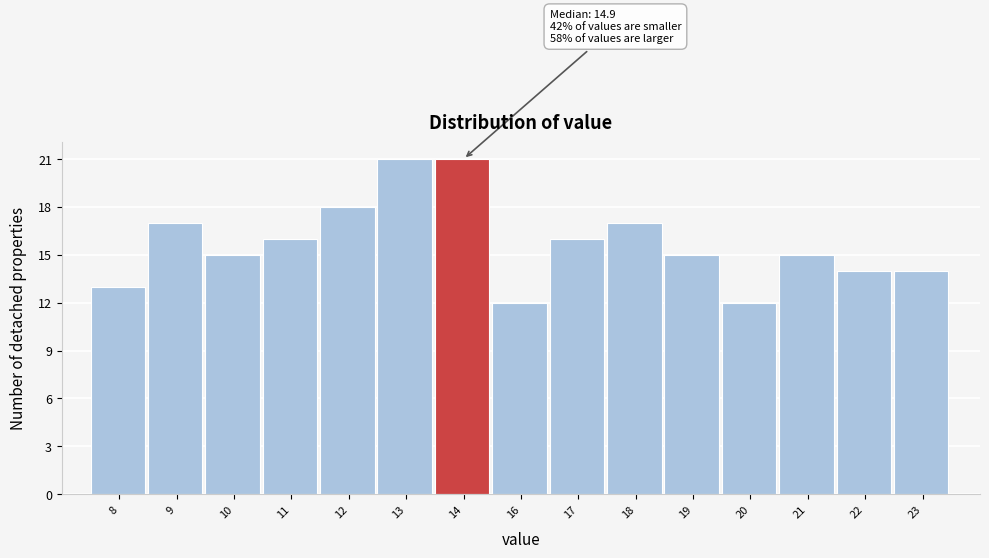

Reading left to right, what are all the values shown in this chart?

13	17	15	16	18	21	21	12	16	17	15	12	15	14	14